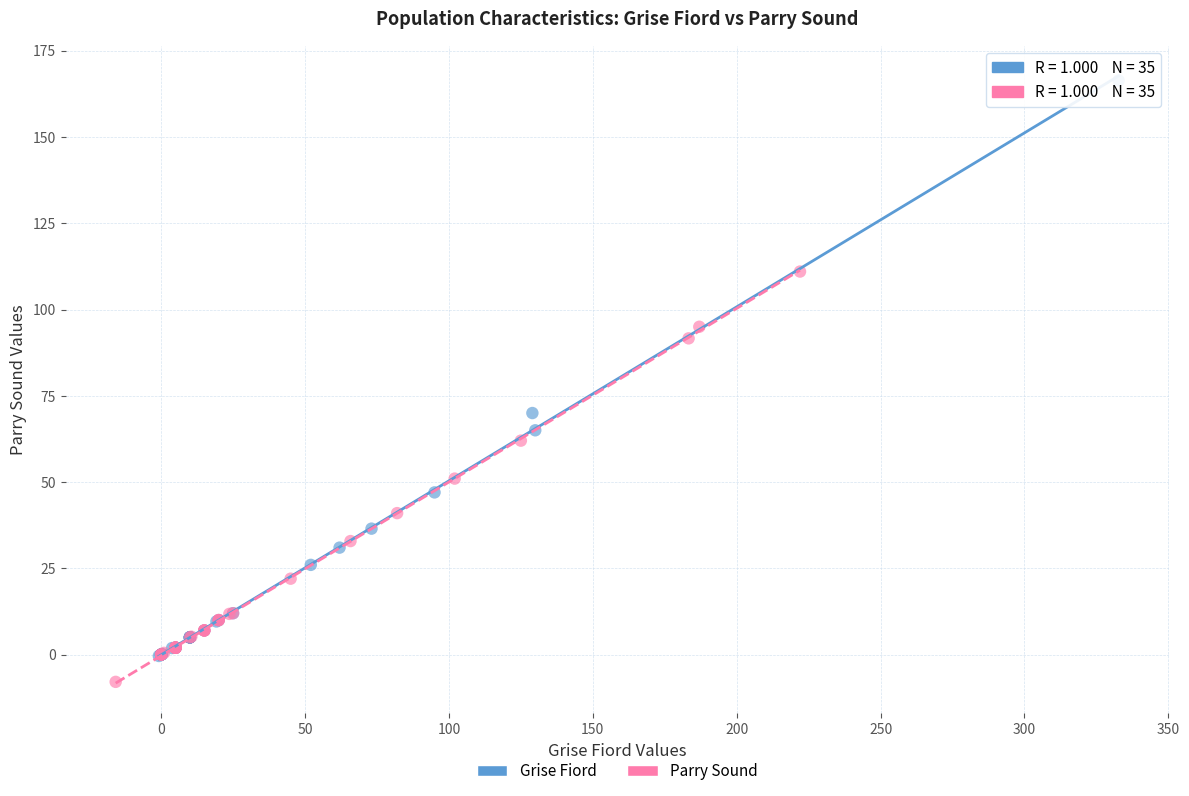

Which series contains the highest Y value?

Grise Fiord